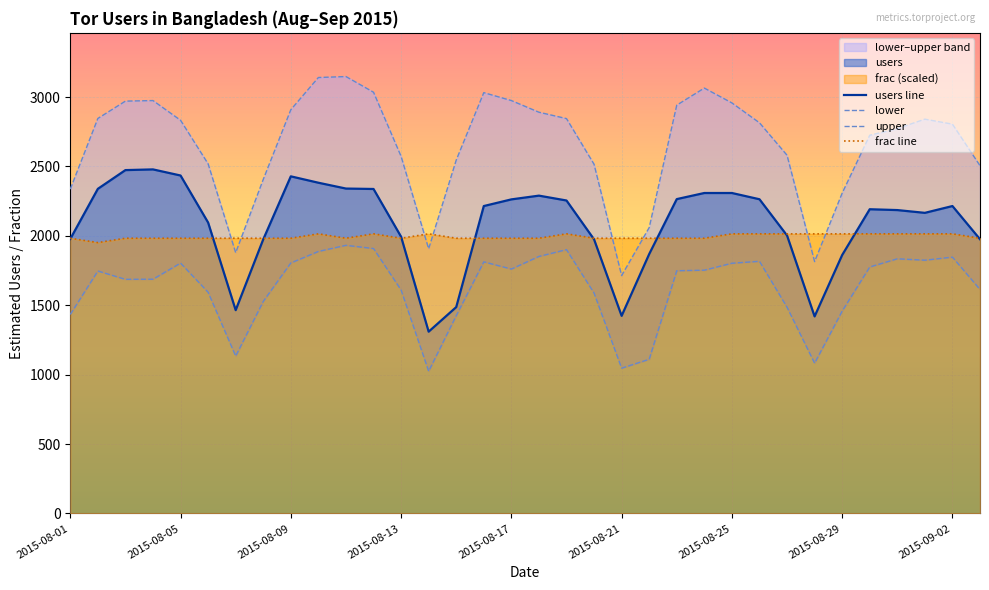

What is the maximum value shown in the chart?

3148.0